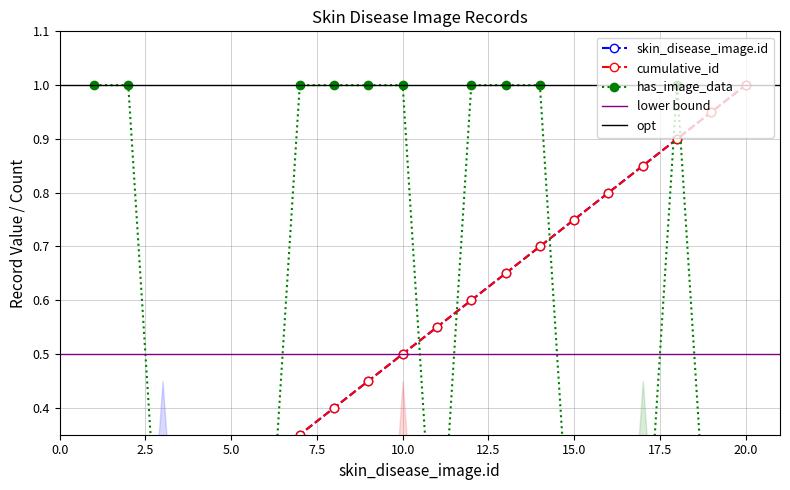

List the series in order of their peak value, highest first.

skin_disease_image.id, has_image_data, cumulative_id